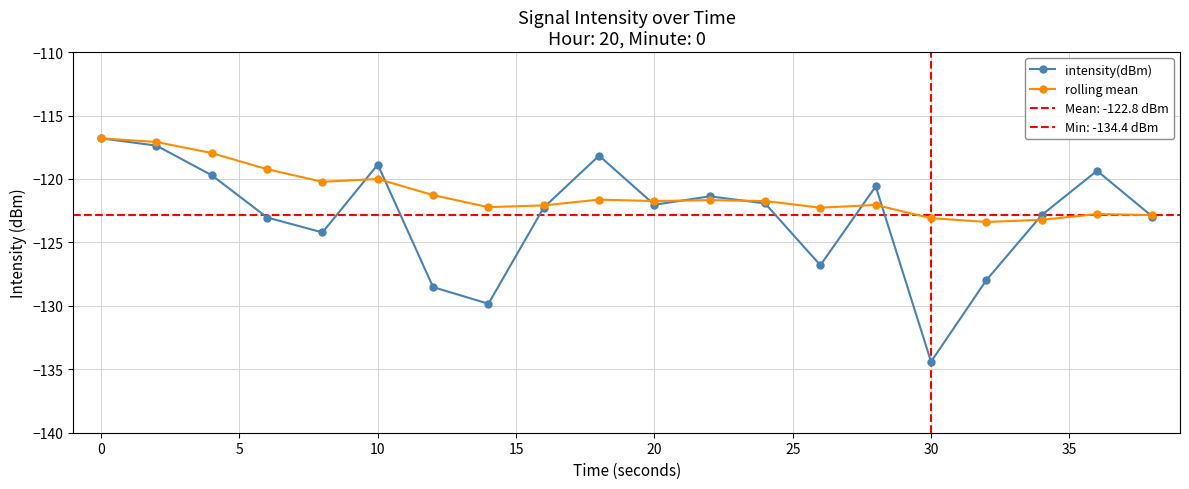

True or false: rolling mean has more than 1 interior local peaks.

True